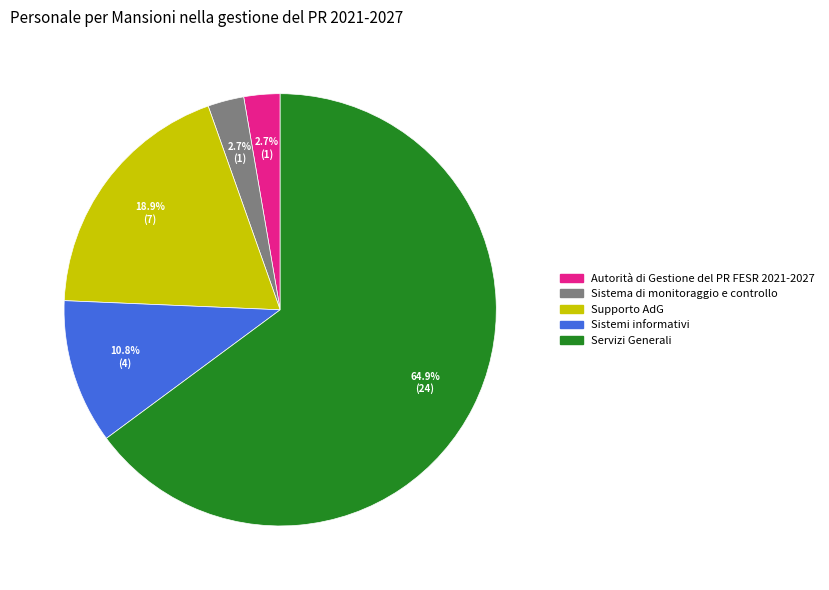

Is there any slice that represents more than half of the pie?

Yes